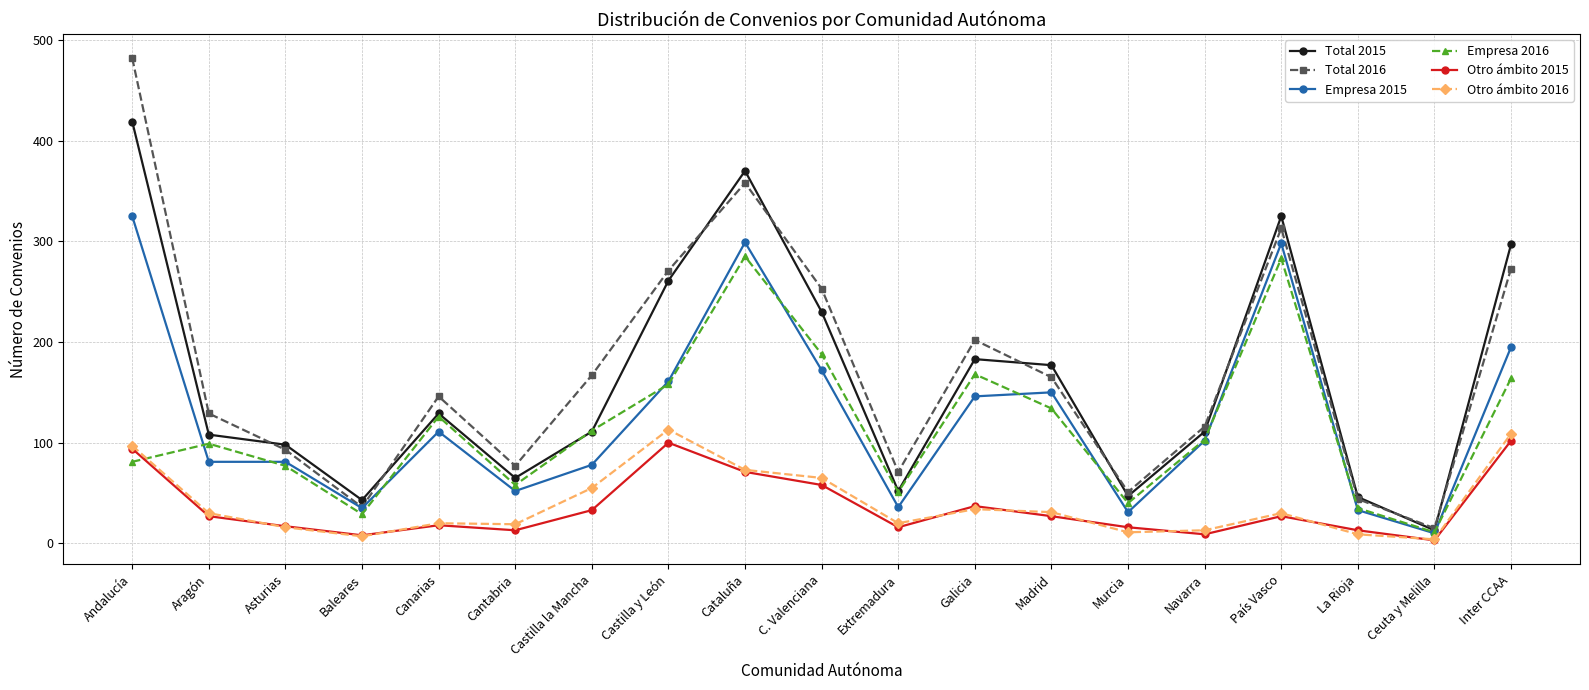

At which label is Total 2015 closest to 216?

C. Valenciana